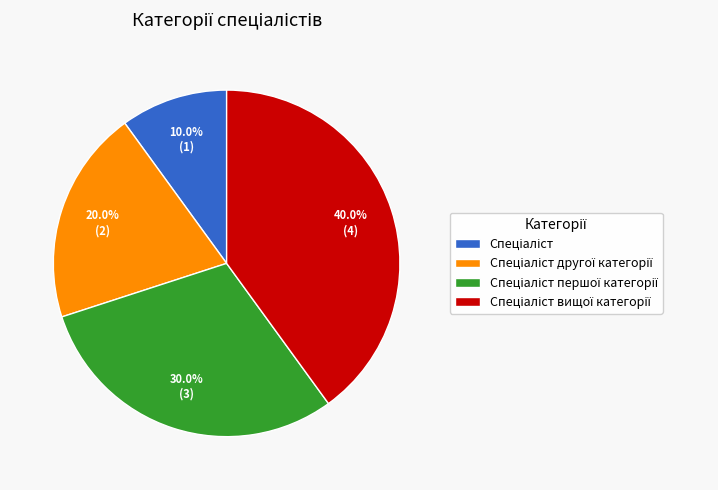

Does any single category account for the majority?

No